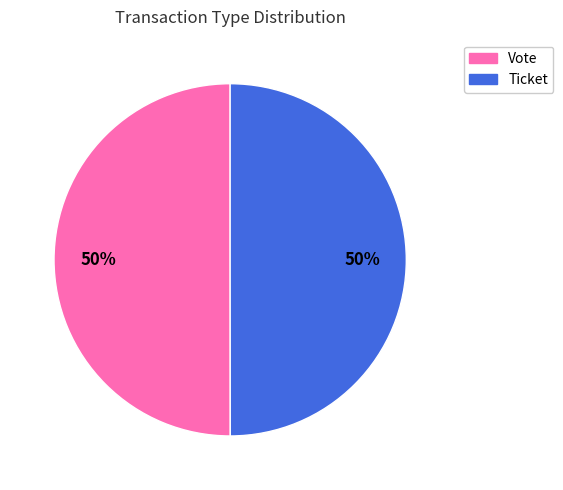

To the nearest percent, what is the average slice percentage?

50%